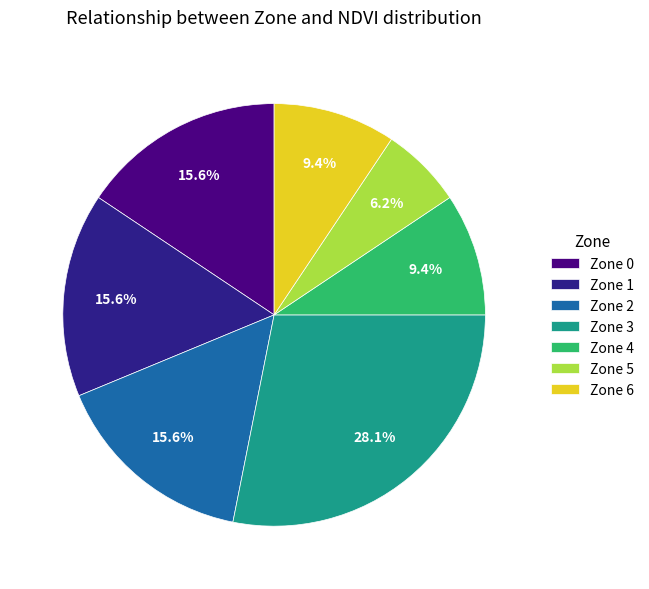

Which category has the smallest portion of the pie?

Zone 5